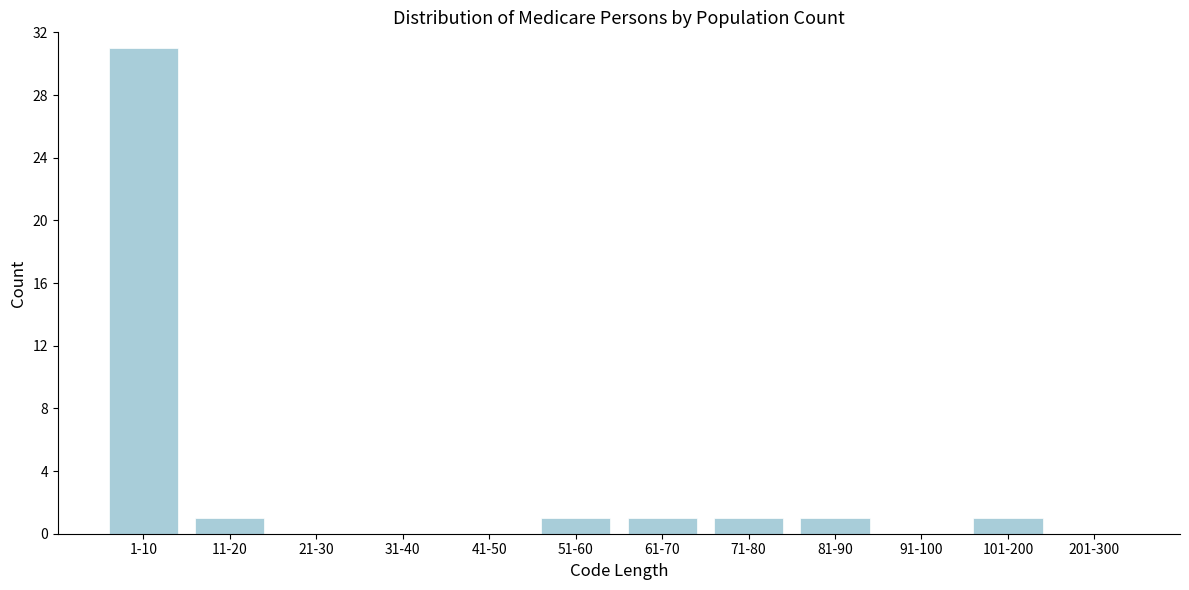

Reading right to left, extract all data points from this chart.

201-300=0	101-200=1	91-100=0	81-90=1	71-80=1	61-70=1	51-60=1	41-50=0	31-40=0	21-30=0	11-20=1	1-10=31